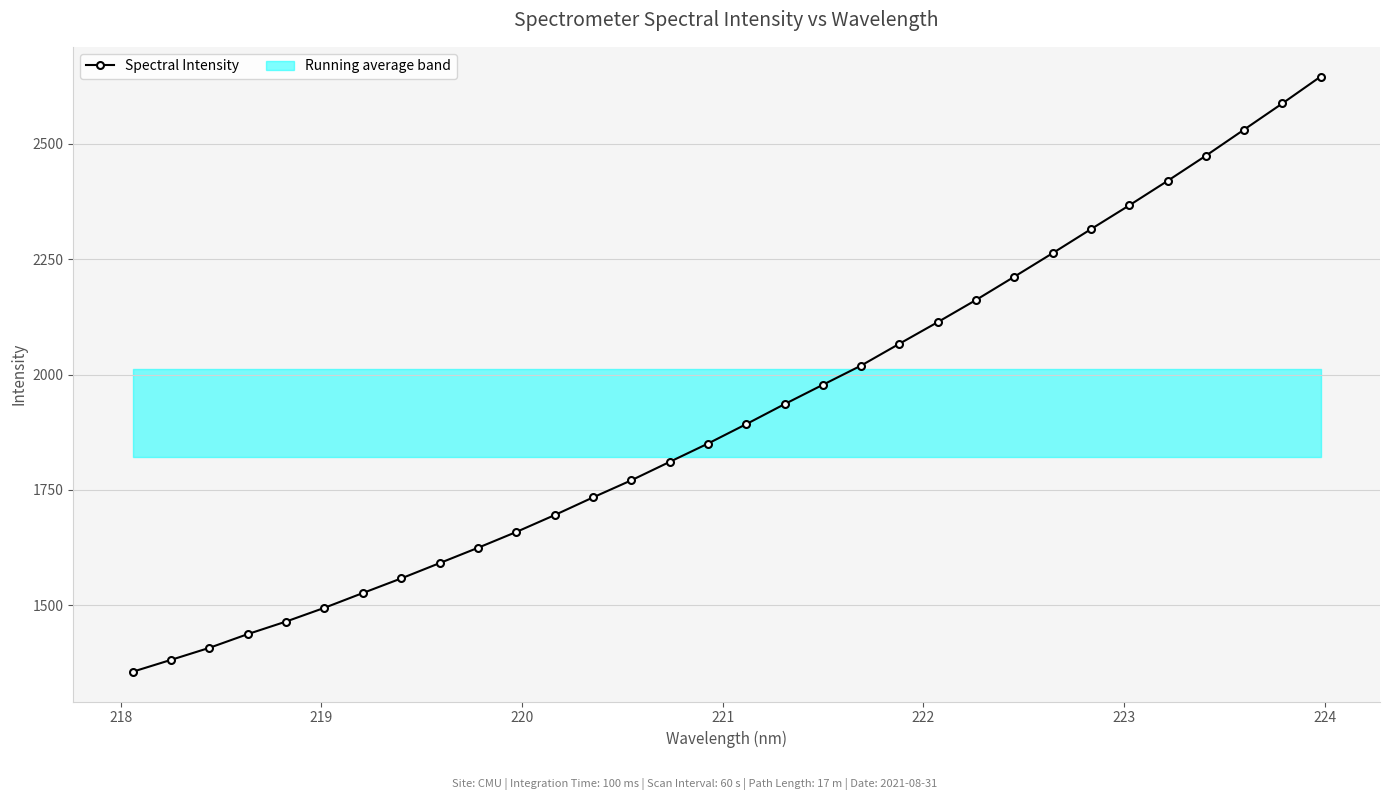

What is the value of the Spectral Intensity point at the 10th from the left?

1624.2